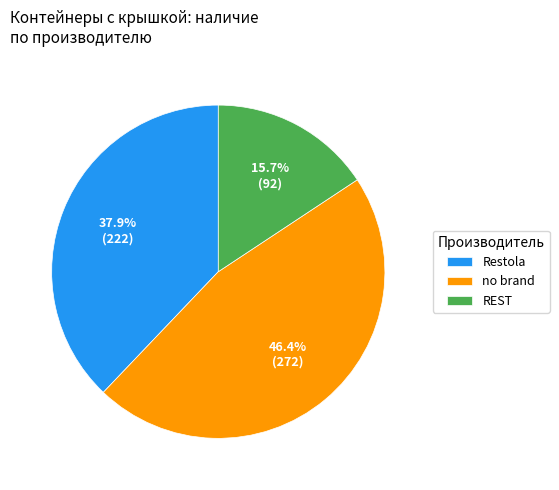

Rank the categories by value from highest to lowest.

no brand, Restola, REST